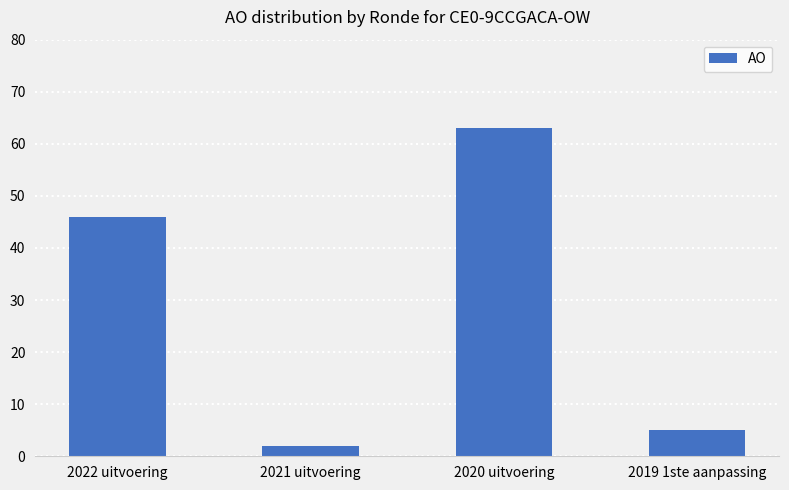

Which label corresponds to the smallest value in the chart?

2021 uitvoering